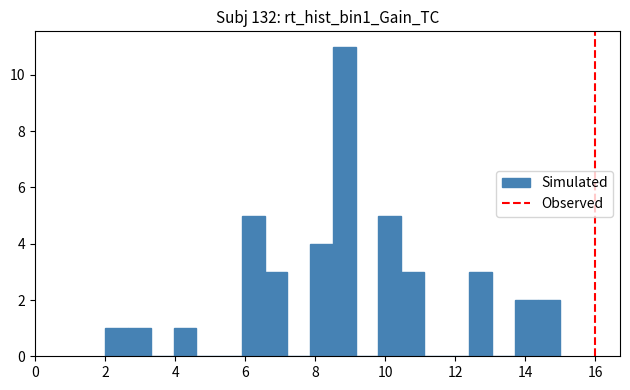

Around what value on the x-axis is the tallest bar? Give the approximate position of its centre, as read against the axis.

8.8